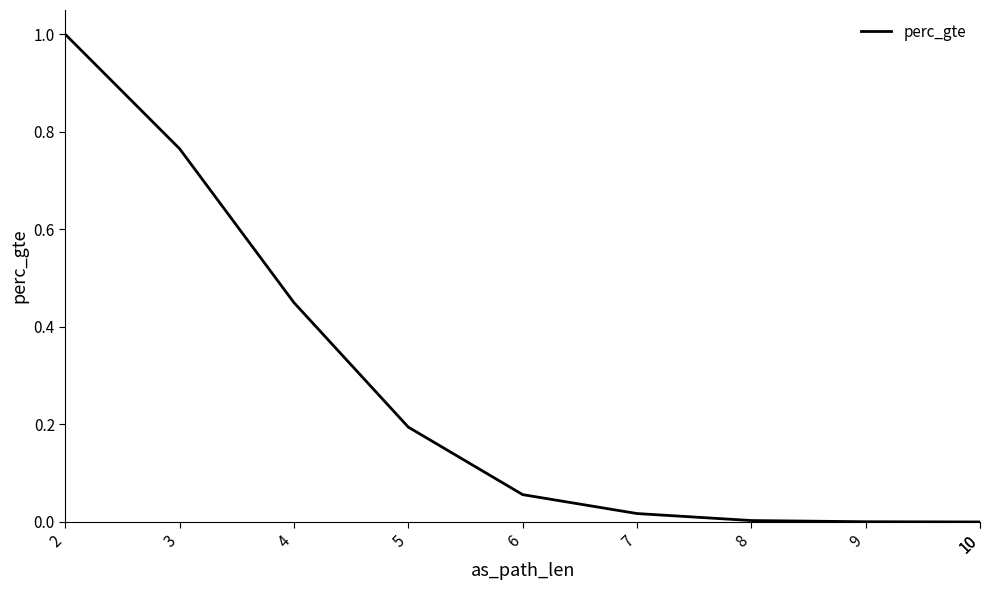

What is the sum of all values?

2.5